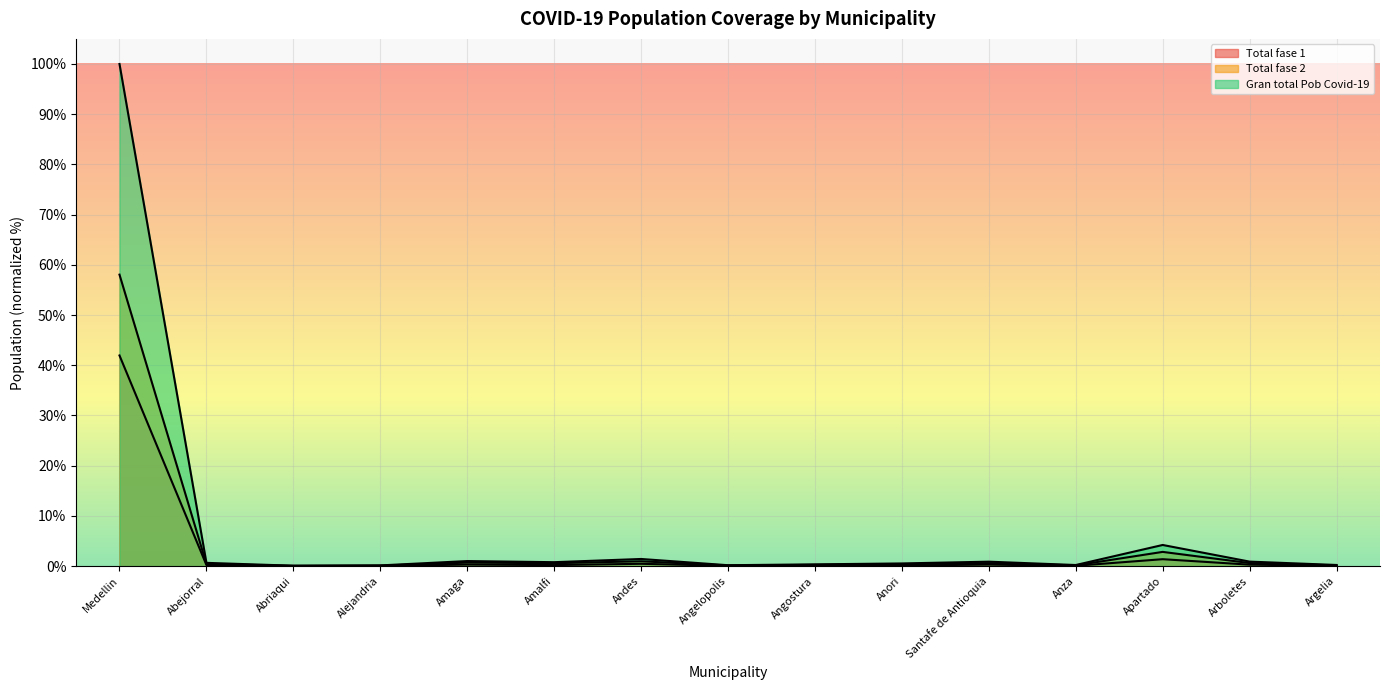

How many categories are shown in the chart?

15